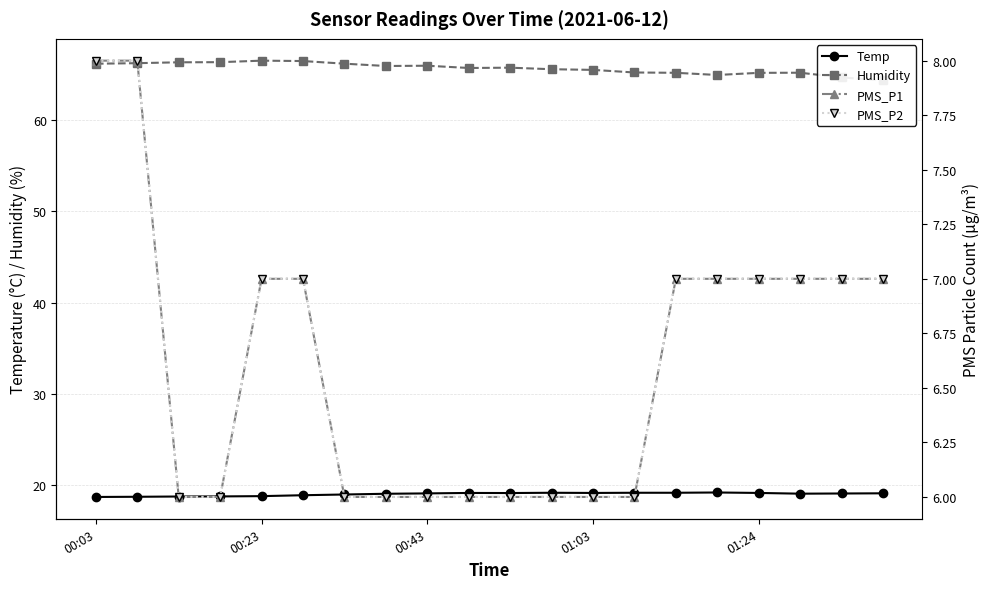

True or false: PMS_P2 and PMS_P1 cross at least once.

False